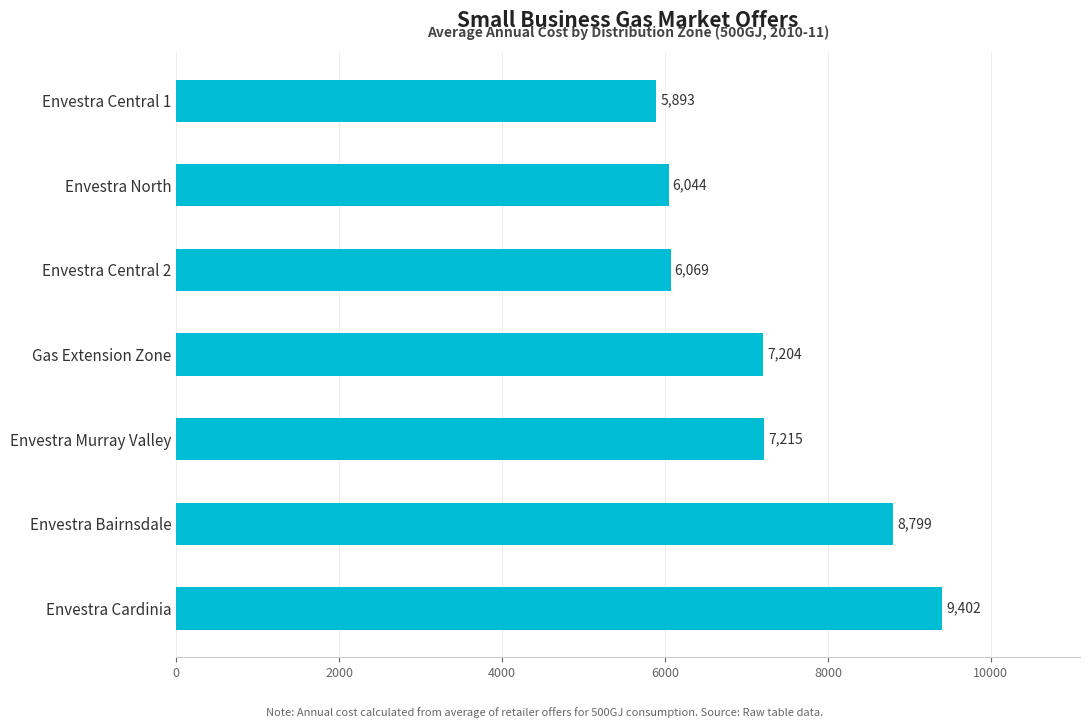

How many categories are shown in the chart?

7